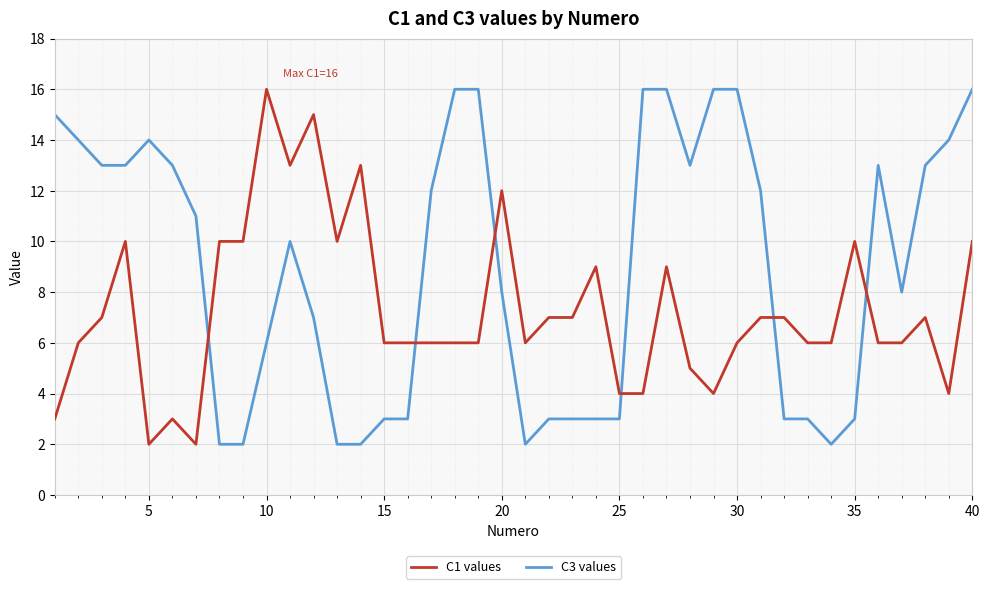

Which series has the largest total across all categories?

C3 values